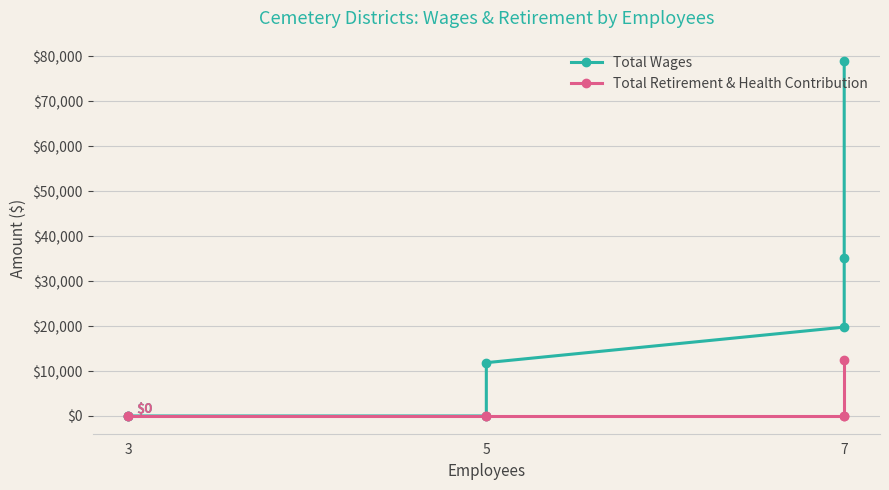

What is the difference between the Total Wages values at 7 and 3?

19767